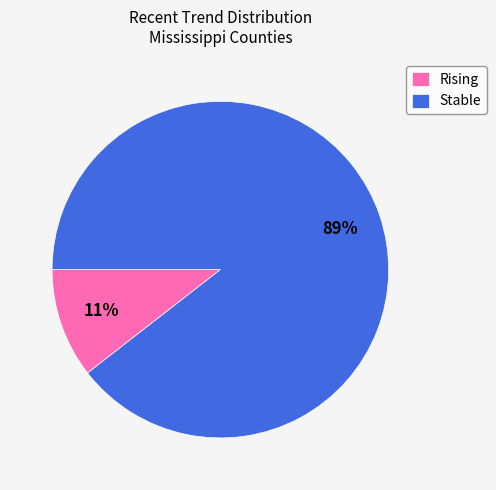

Which has a higher value, Rising or Stable?

Stable